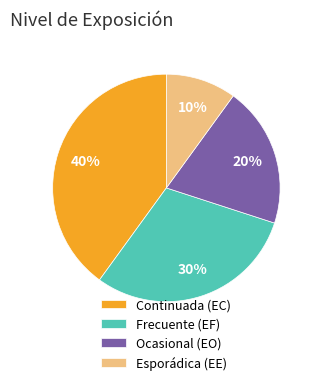

Which slice is the largest?

Continuada (EC)